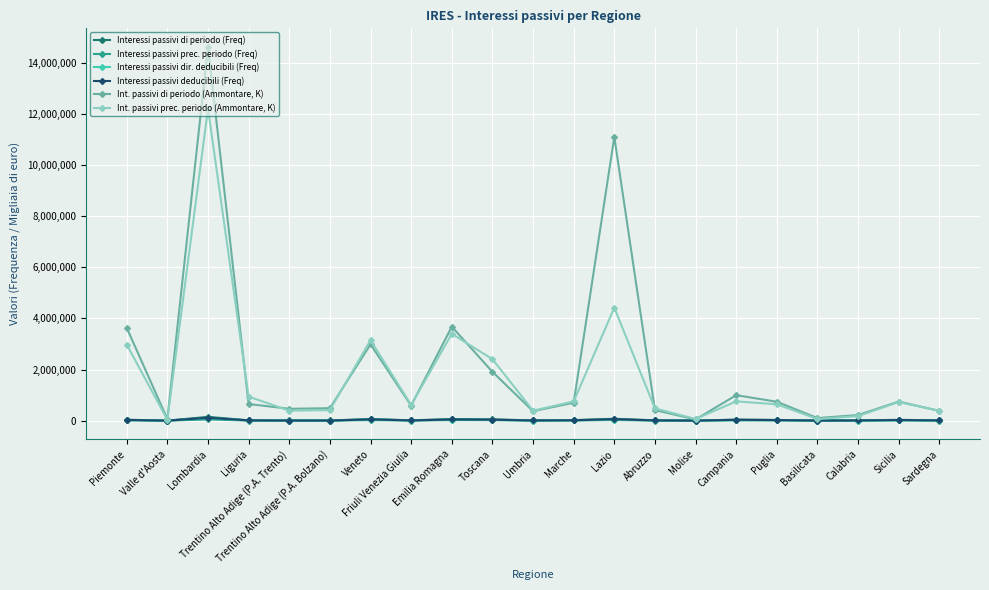

Is it true that Int. passivi prec. periodo (Ammontare, K) equals 2406685 at Toscana?

True